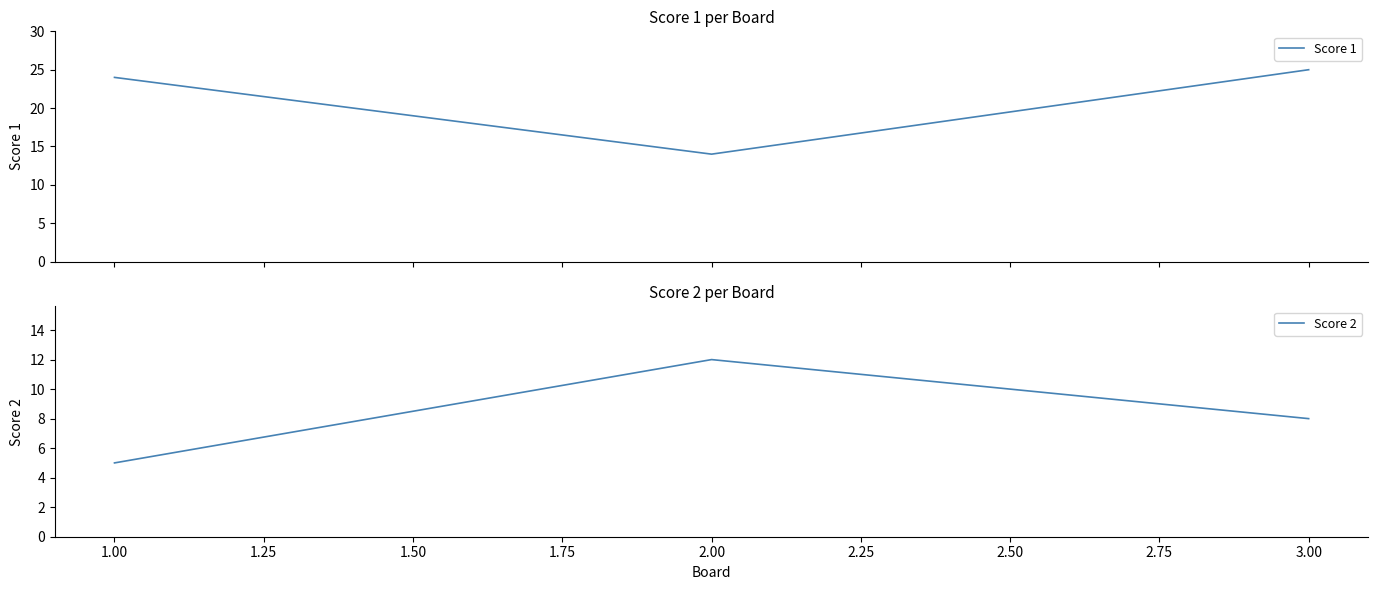

List the series in order of their overall mean, lowest first.

Score 2, Score 1